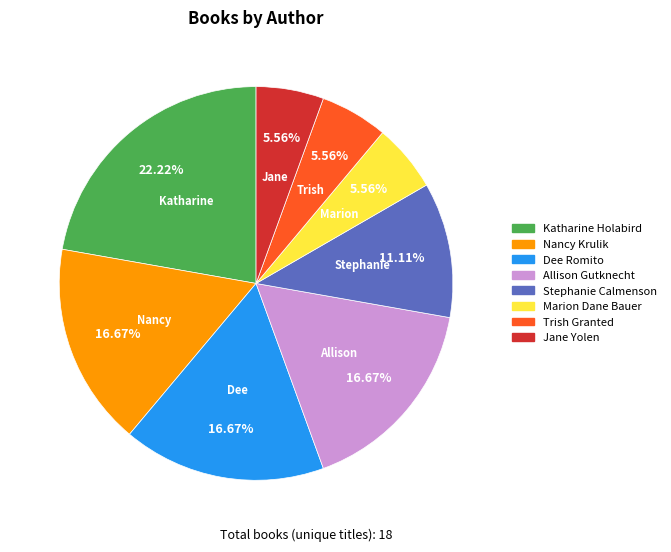

Does Allison Gutknecht represent more than half of the total?

No